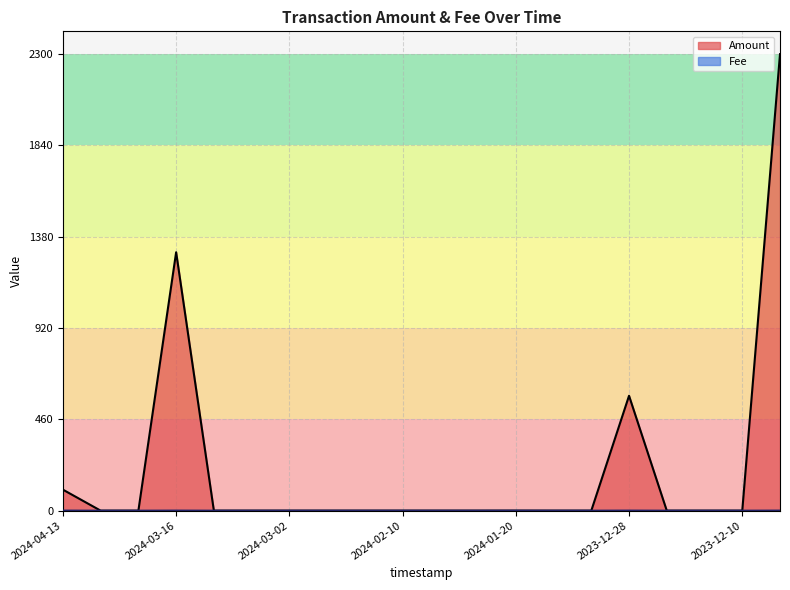

What is the sum of all Amount values?

4290.2